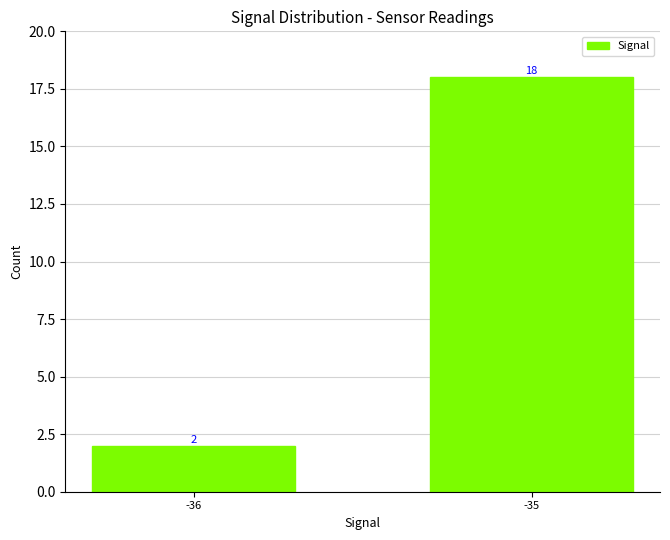

What is the change in value from -36 to -35?

+16